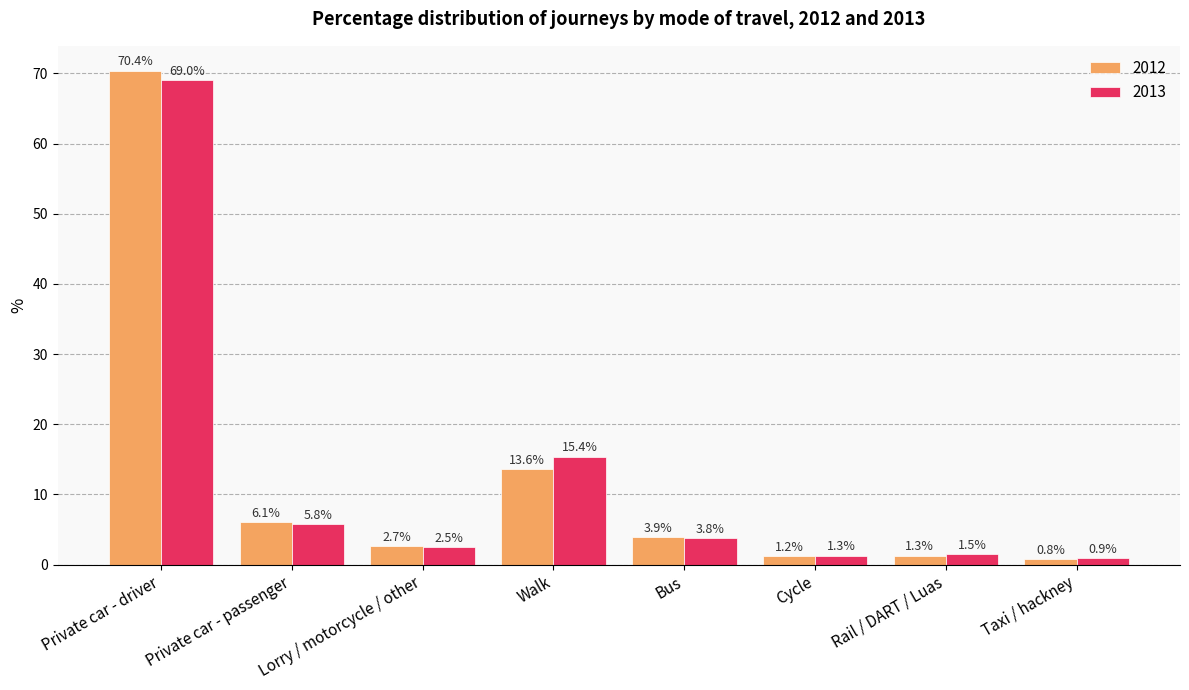

What is the minimum value for 2013?

0.9